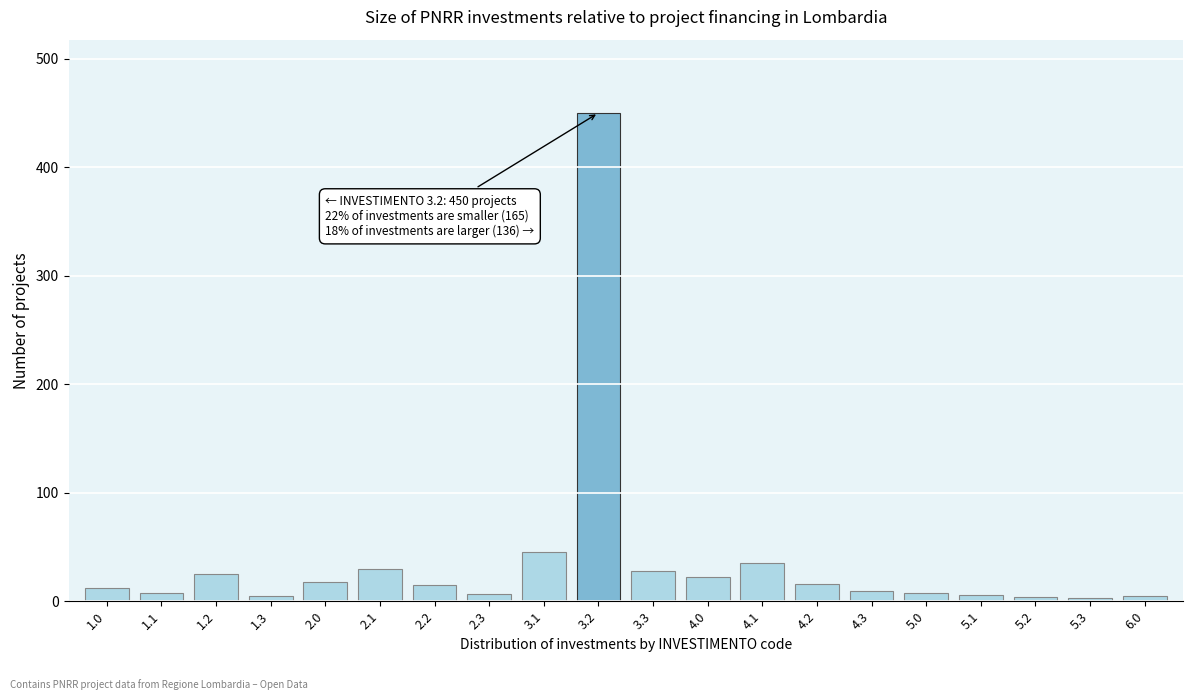

What is the maximum value shown in the chart?

450